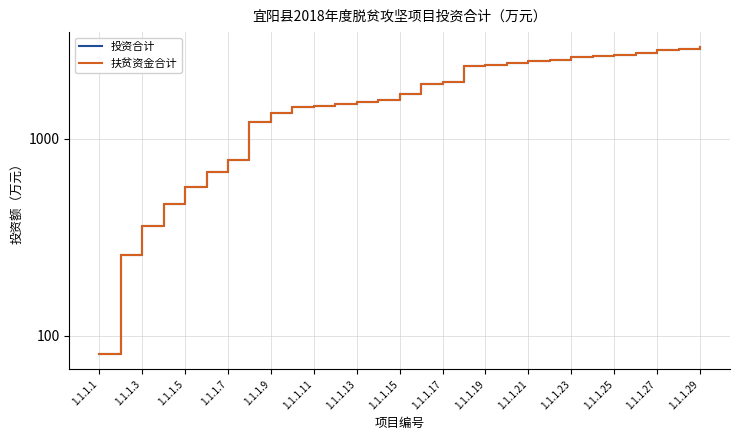

What are all the series names shown in the legend?

投资合计, 扶贫资金合计